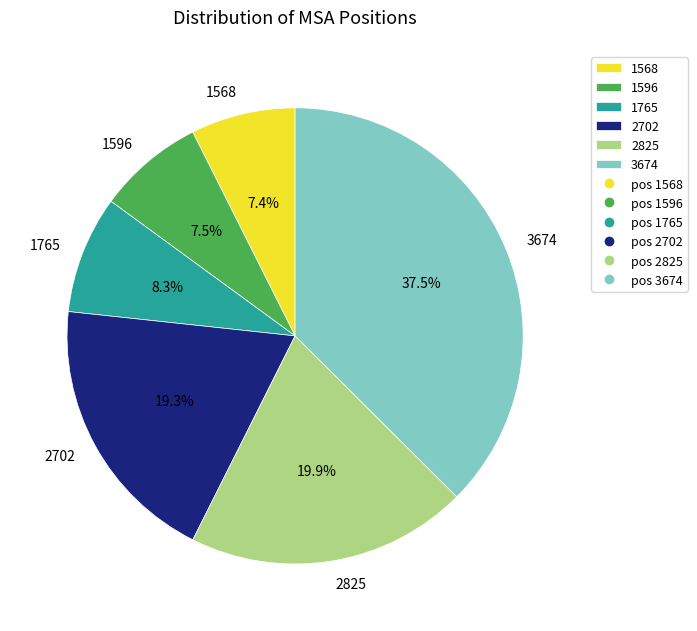

Is there any slice that represents more than half of the pie?

No